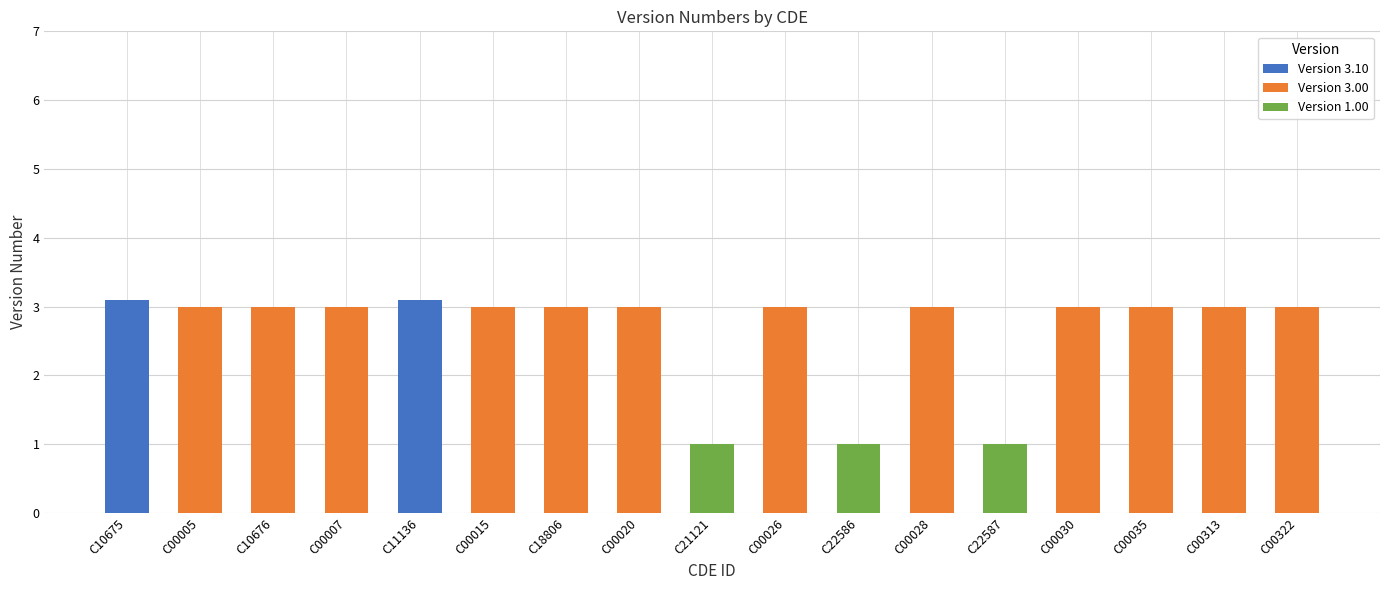

Is it true that Version 3.10 equals 3.1 at C10675?

True